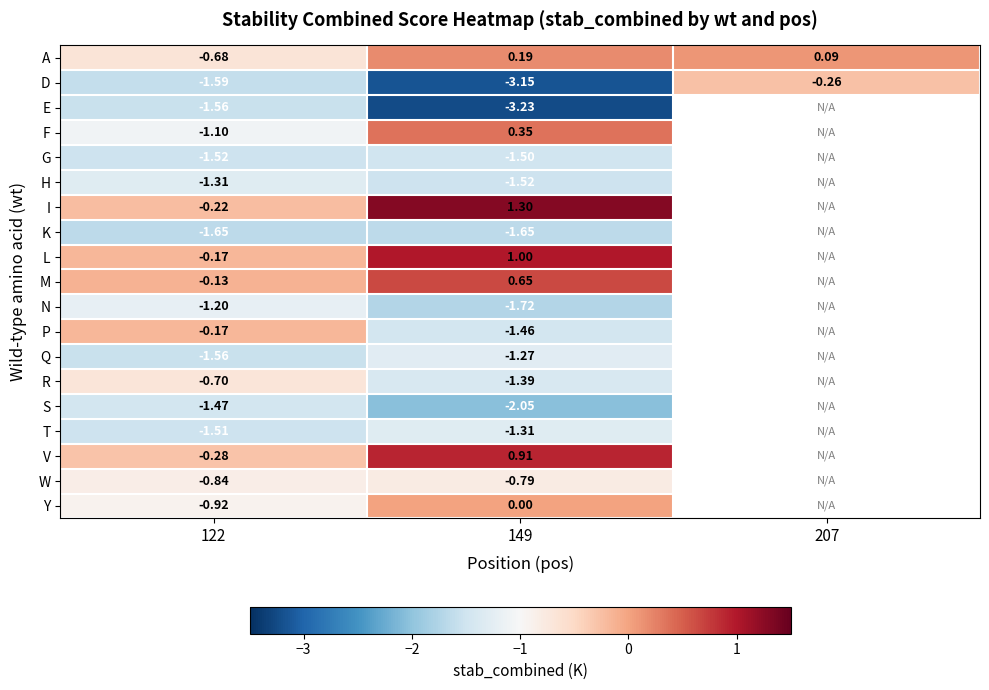

Between 122 and 149, which series saw the biggest shift?

E